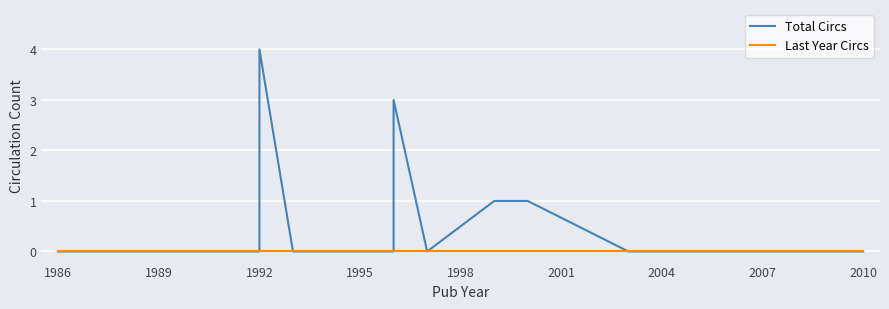

True or false: Total Circs and Last Year Circs intersect in this chart.

False